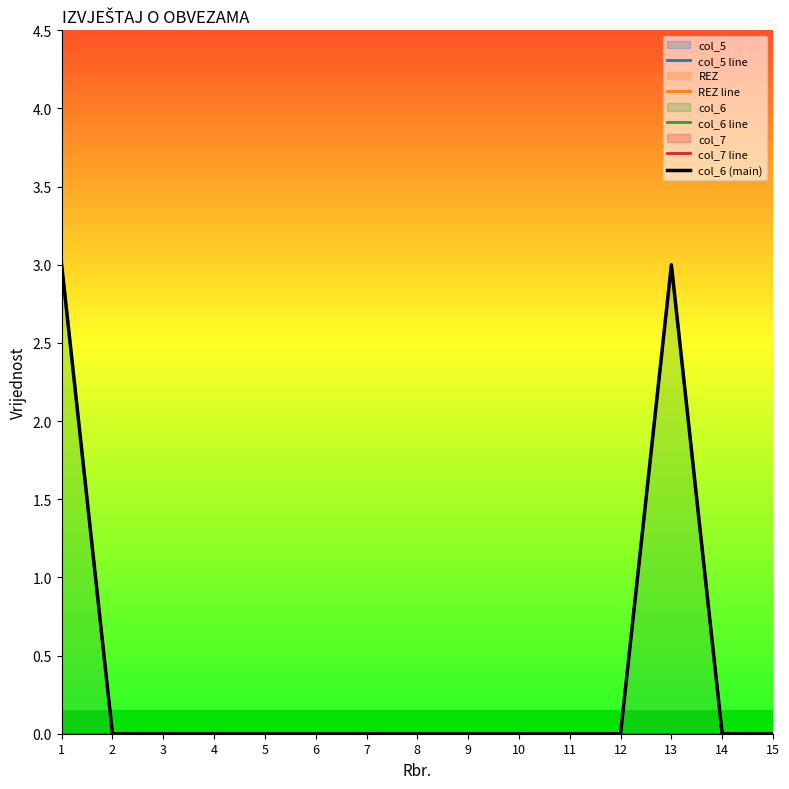

What is the maximum value shown in the chart?

3